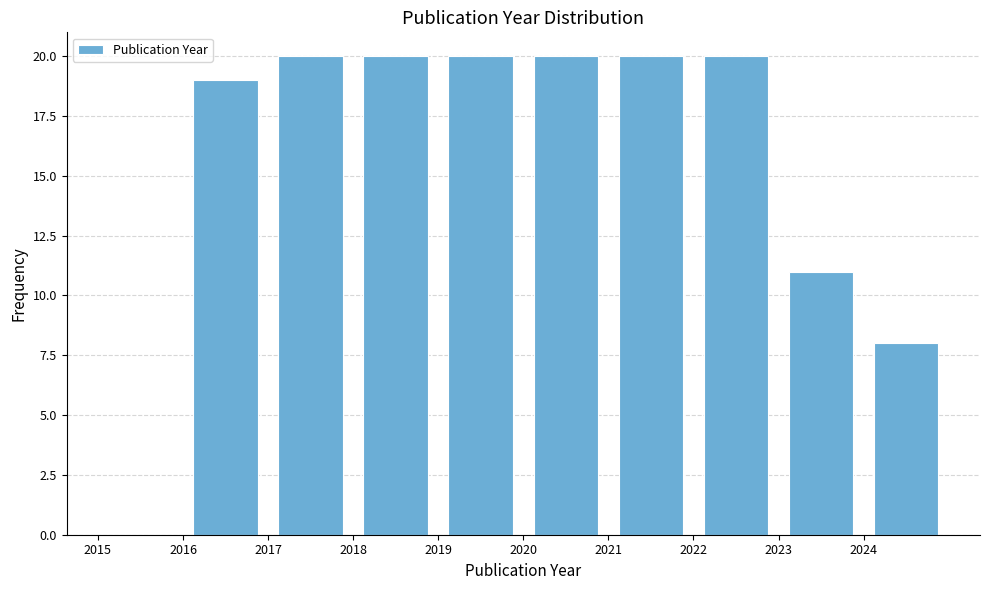

Reading left to right, transcribe this chart: for each bar, give the range it covers on the x-axis and its height. The values are not printed on the chart, so give them approximately, as read against the axis.

2015 to 2016: 0
2016 to 2017: 19
2017 to 2018: 20
2018 to 2019: 20
2019 to 2020: 20
2020 to 2021: 20
2021 to 2022: 20
2022 to 2023: 20
2023 to 2024: 11
2024 to 2025: 8